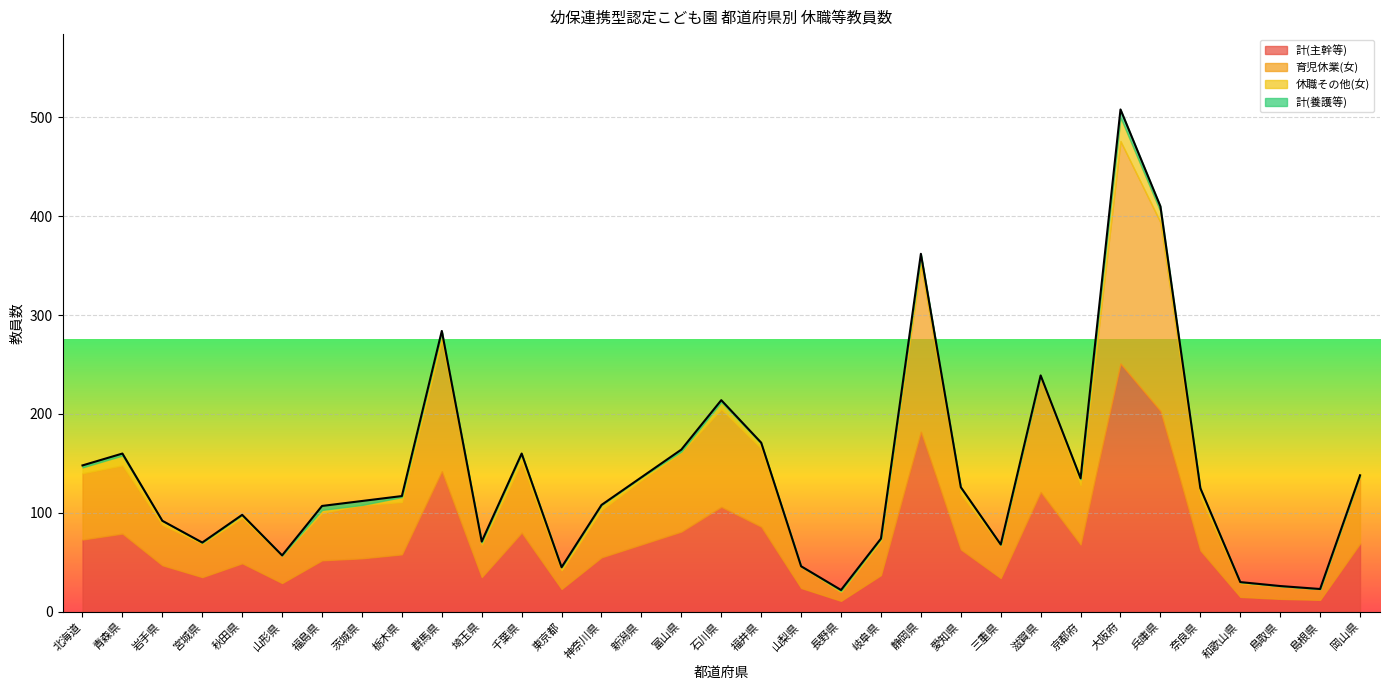

What is the average value of the 育児休業(女) series?

65